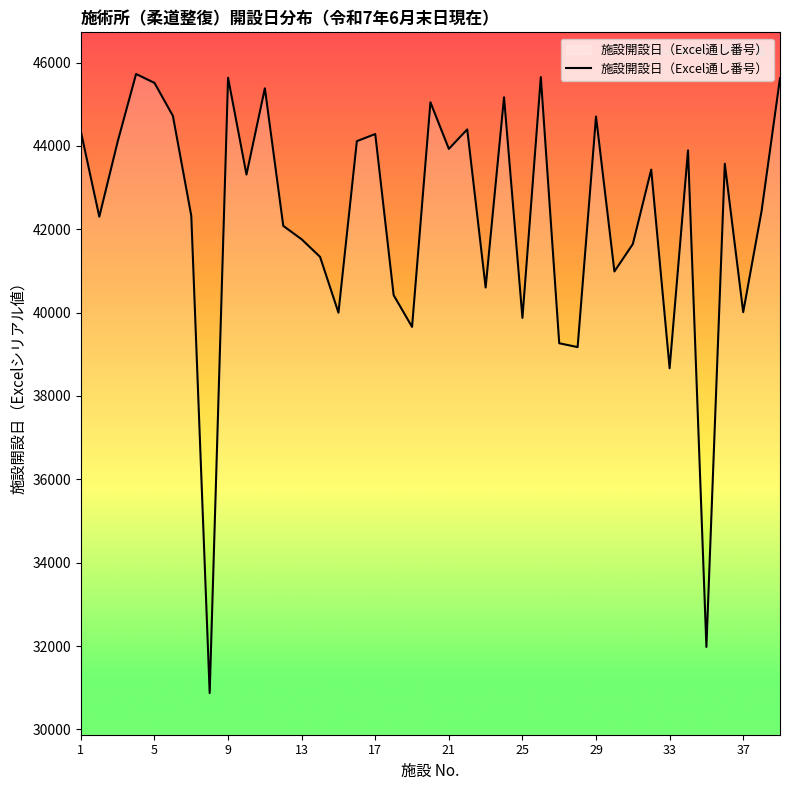

True or false: the data has more than 2 interior local peaks.

True